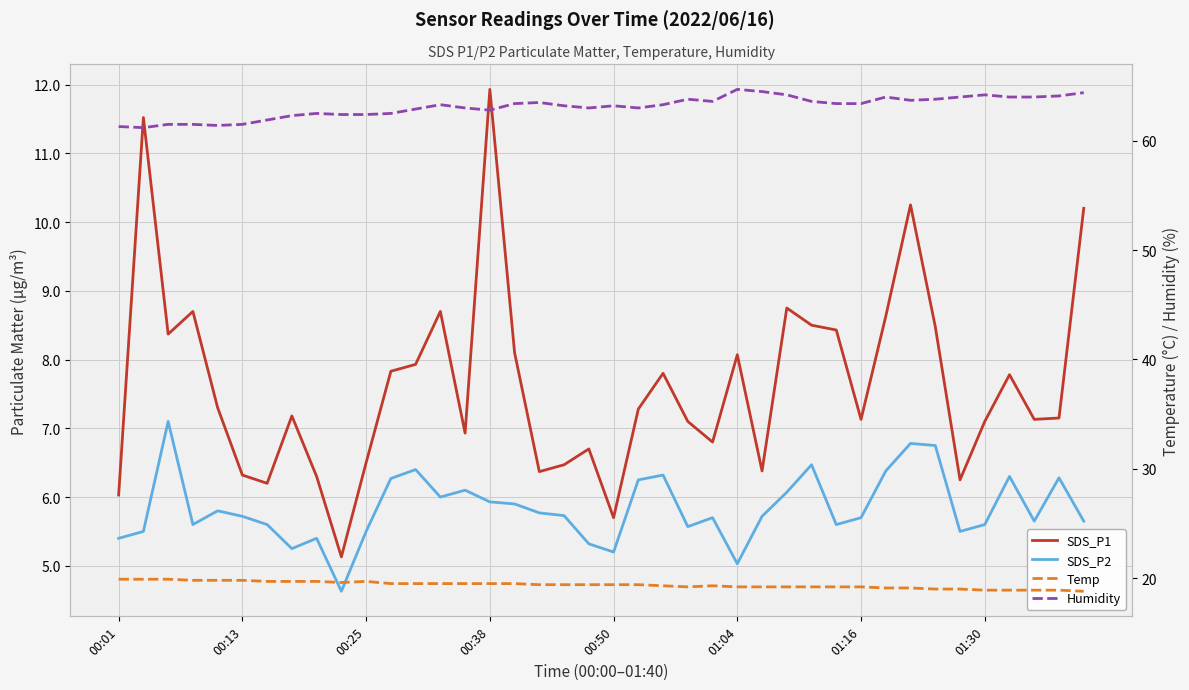

Is it true that Humidity equals 96.1 at 21?

False